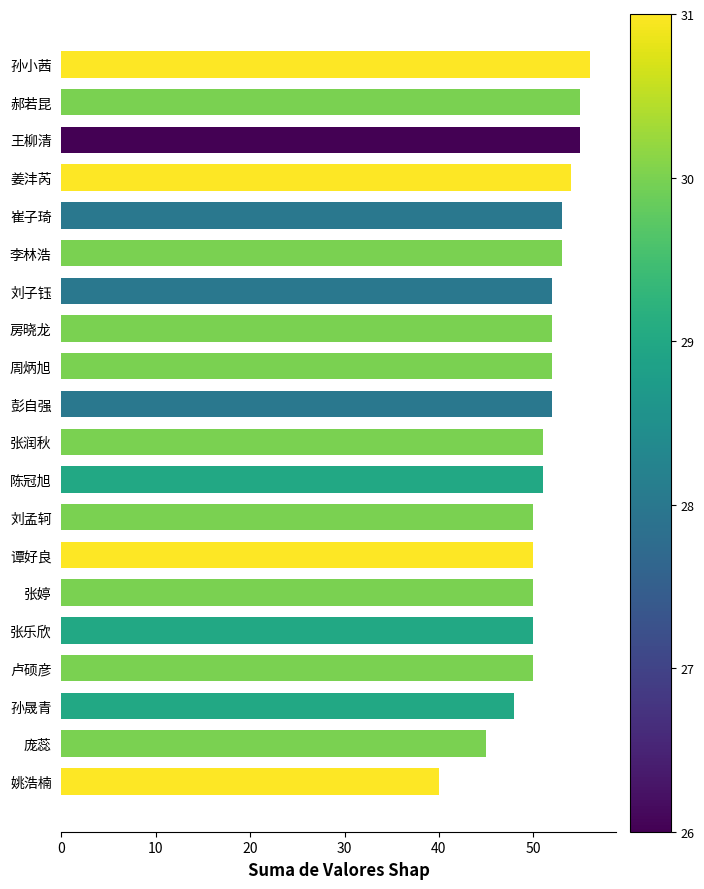

What is the smallest value displayed?

40